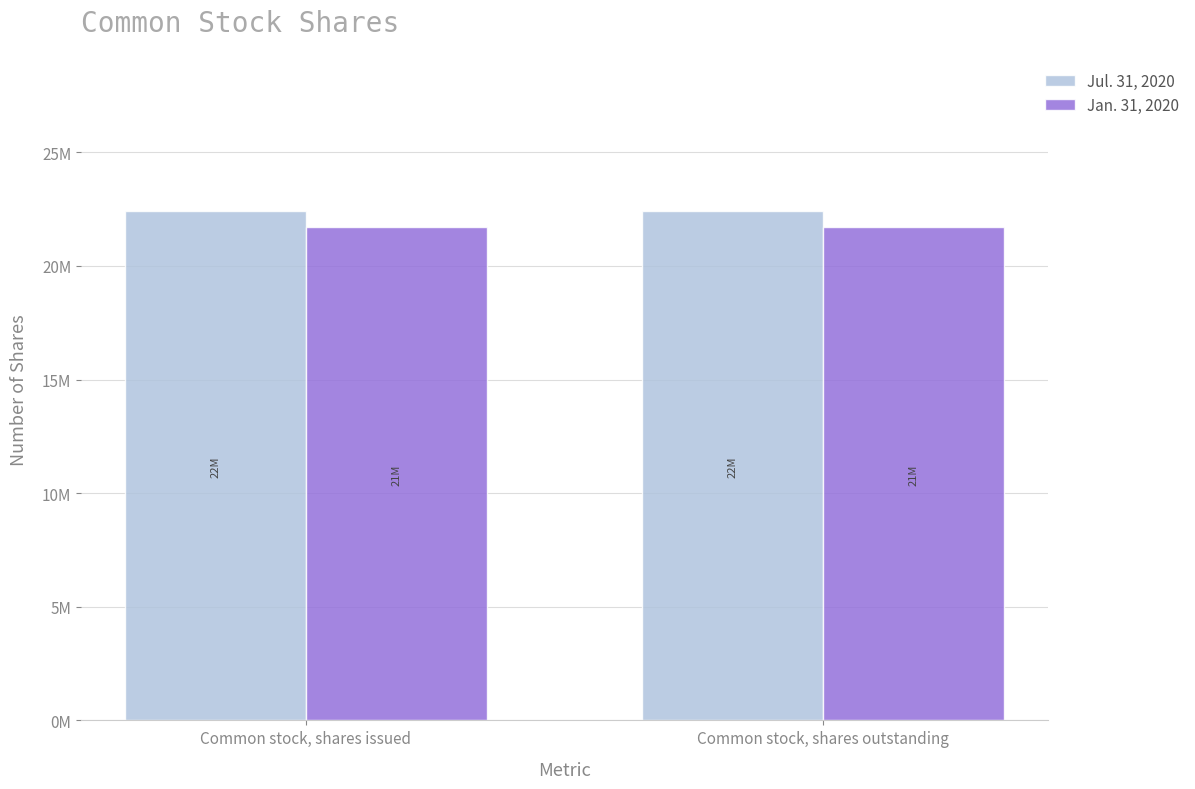

What is the label of the 1st bar from the right?

Common stock, shares outstanding